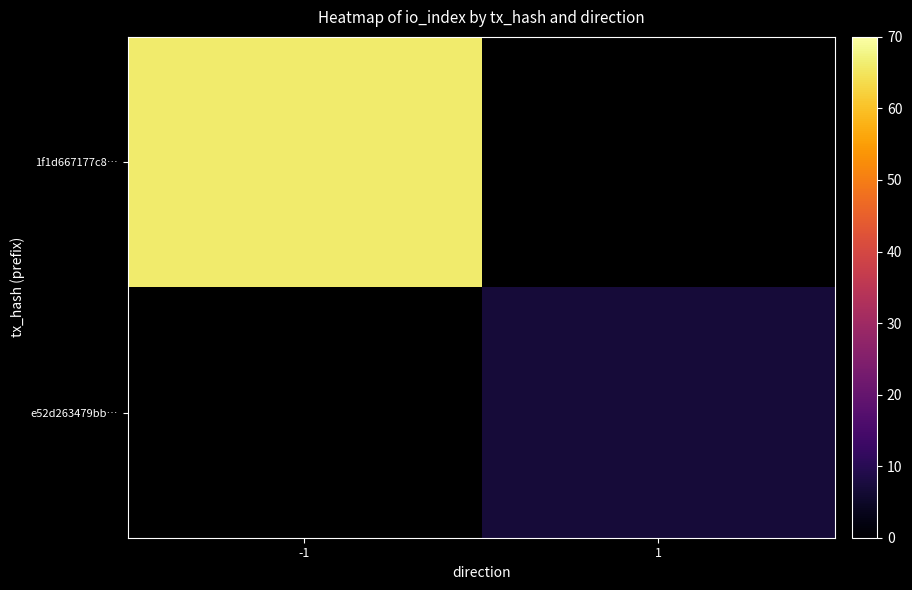

Between -1 and 1, which is larger?

-1